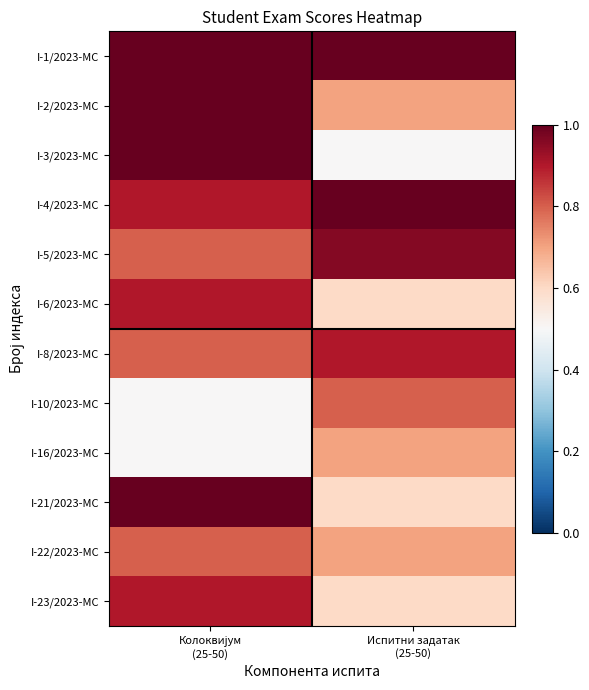

At Испитни задатак (25-50), list the series in order from smallest to largest.

I-3/2023-МС, I-6/2023-МС, I-21/2023-МС, I-23/2023-МС, I-2/2023-МС, I-16/2023-МС, I-22/2023-МС, I-10/2023-МС, I-8/2023-МС, I-5/2023-МС, I-1/2023-МС, I-4/2023-МС